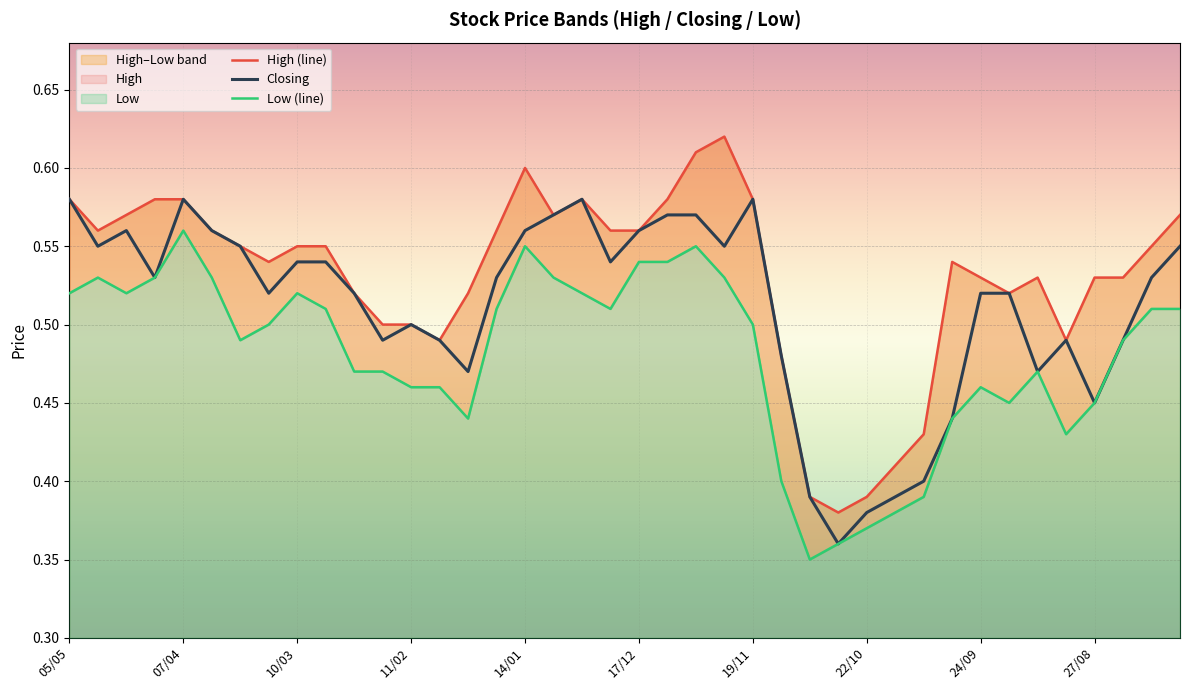

What are all the series names shown in the legend?

High (line), Closing, Low (line)